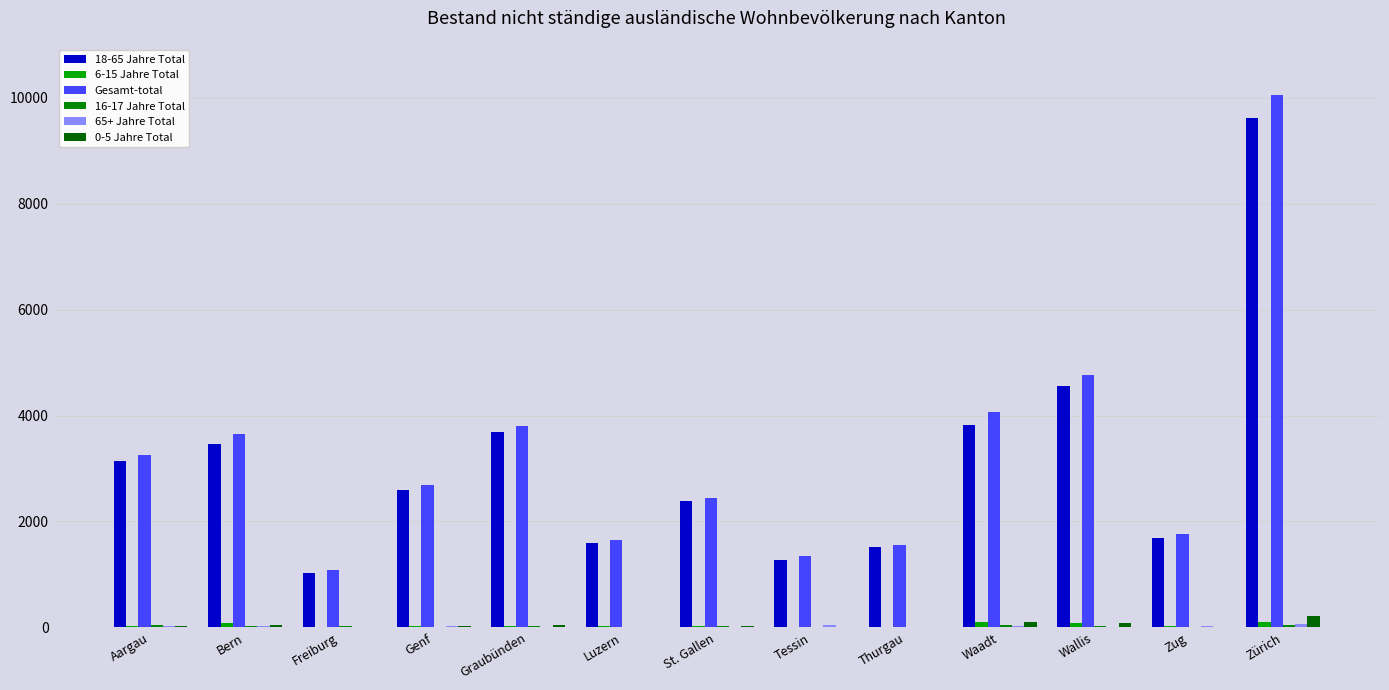

What is the difference between the maximum and minimum values in the 16-17 Jahre Total series?

46